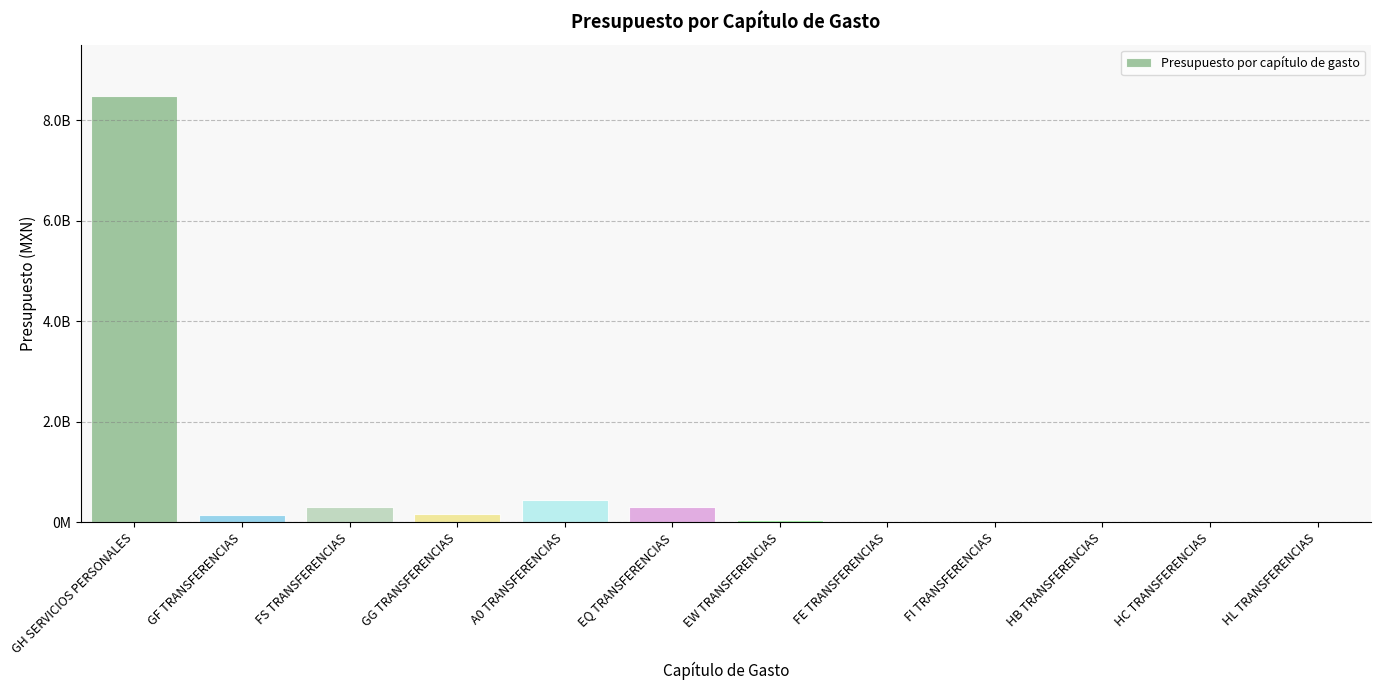

Are the bars horizontal?

No